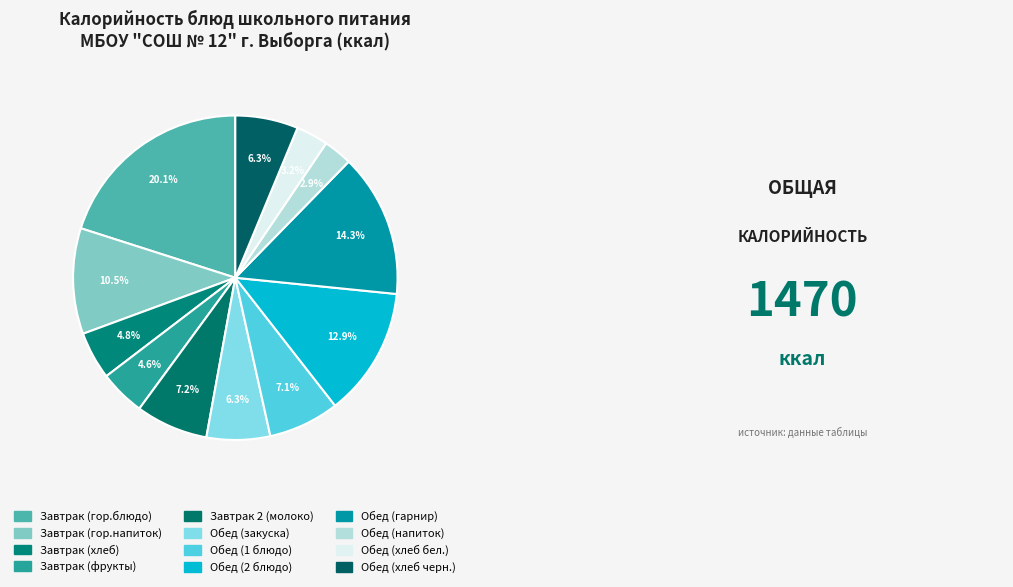

Combined, what portion of the pie is Обед (закуска) and Обед (напиток)?

9.2%